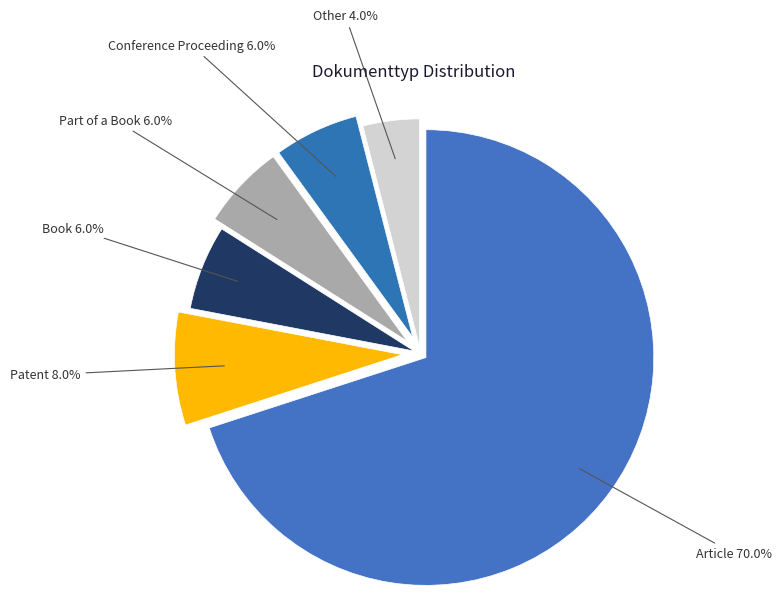

Is there a majority slice in this chart?

Yes